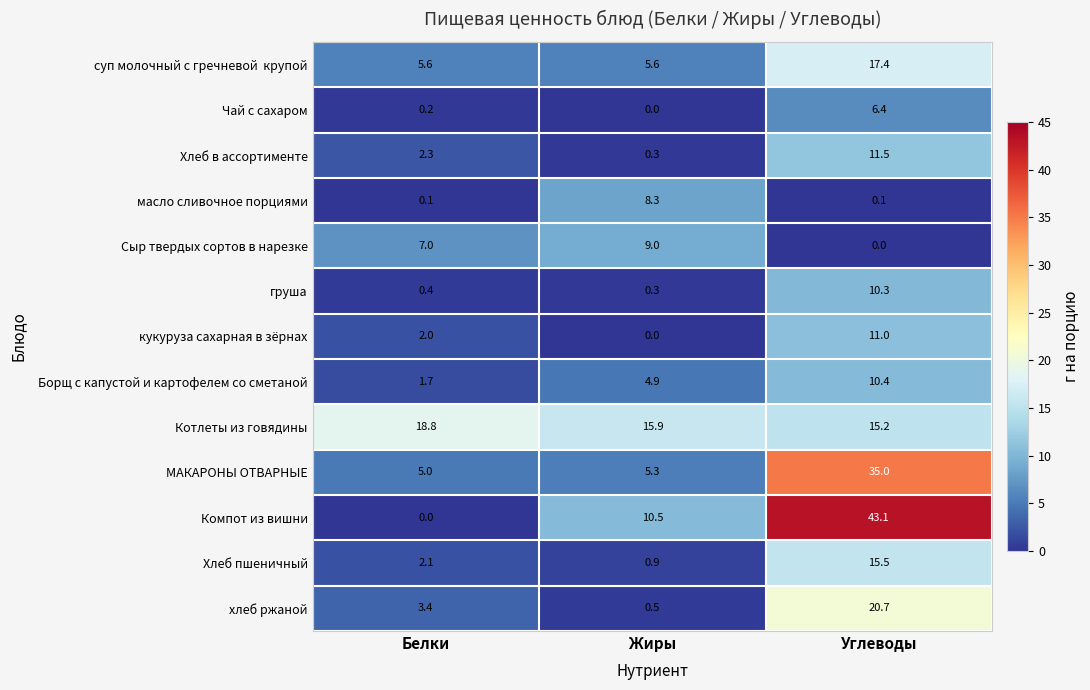

Count the number of data series in this chart.

13